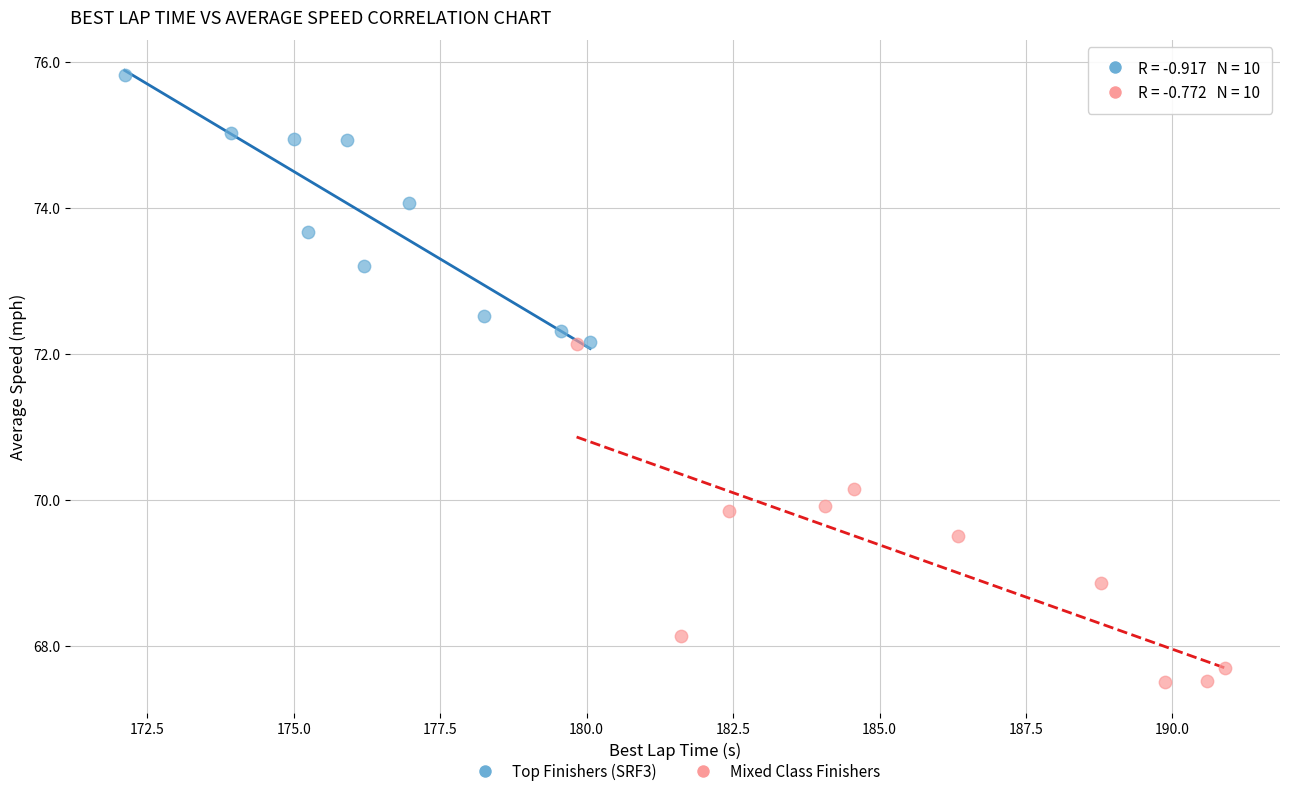

Which series contains the lowest Y value?

Mixed Class Finishers